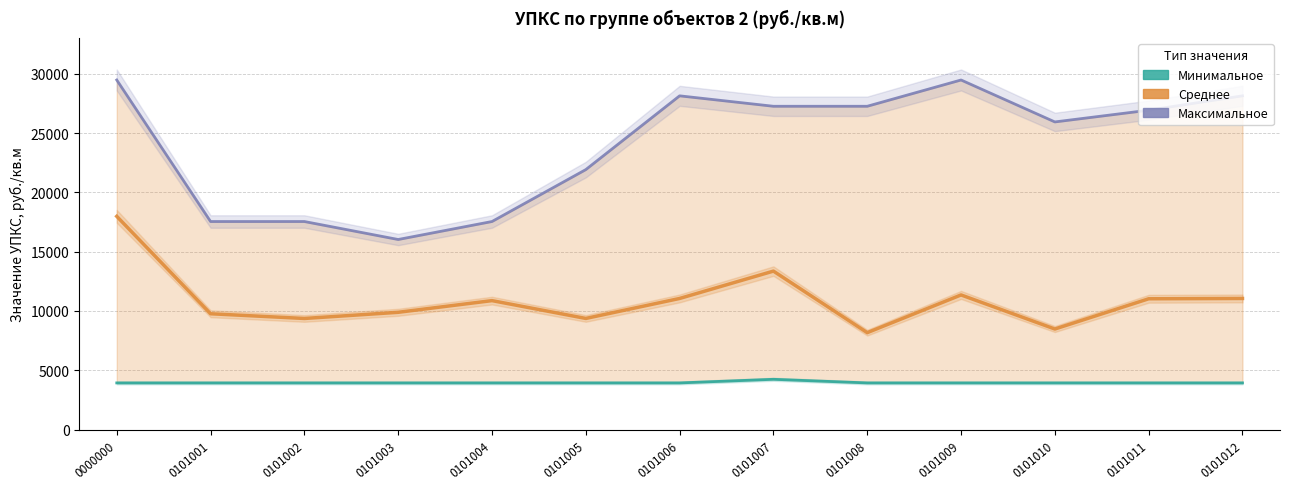

What is the value of the Минимальное point at the 9th from the left?

3928.1